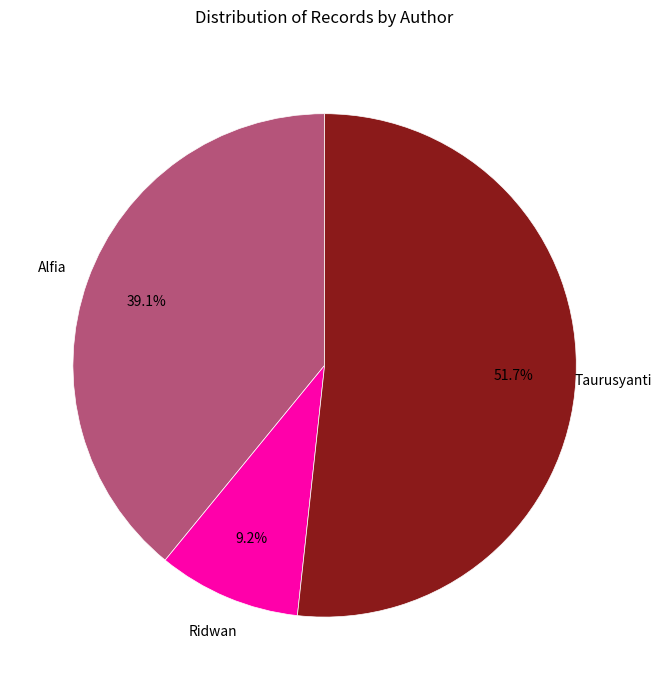

Is it true that Taurusyanti is 66% of the pie?

False